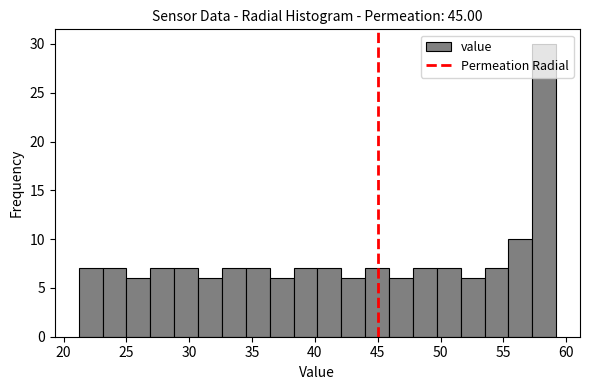

Read against the x-axis, roughly where is the centre of the tallest bar?

58.5